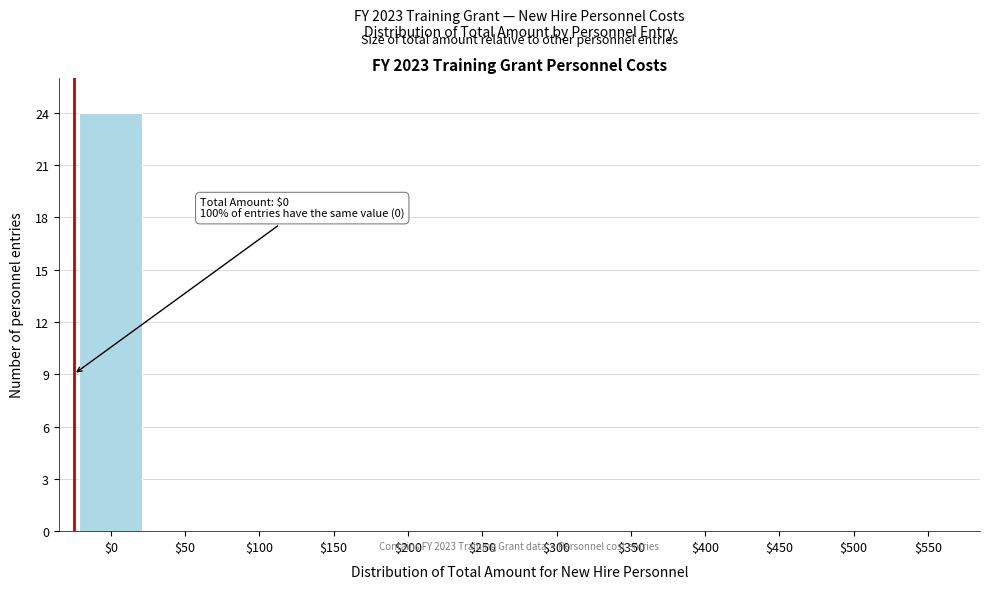

The value at $50 is 12. True or false?

False